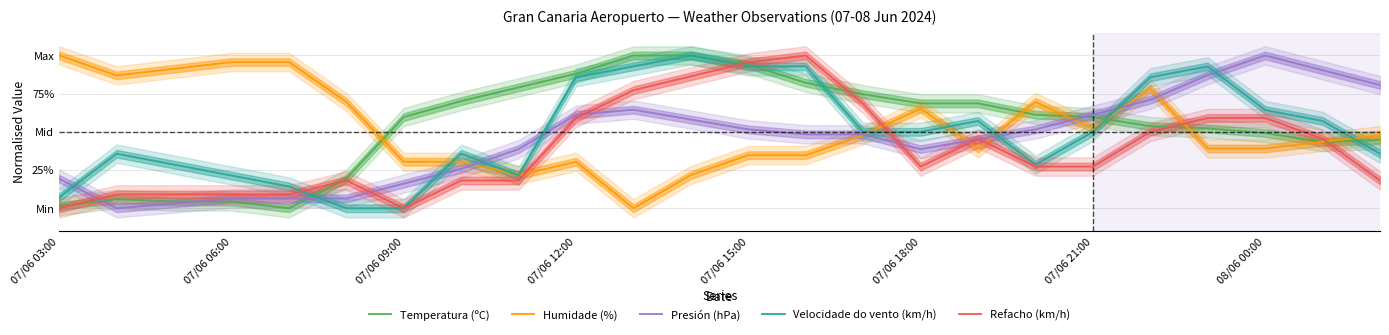

Is the value of Humidade (%) at 17 greater than the value of Temperatura (ºC) at 12?

No